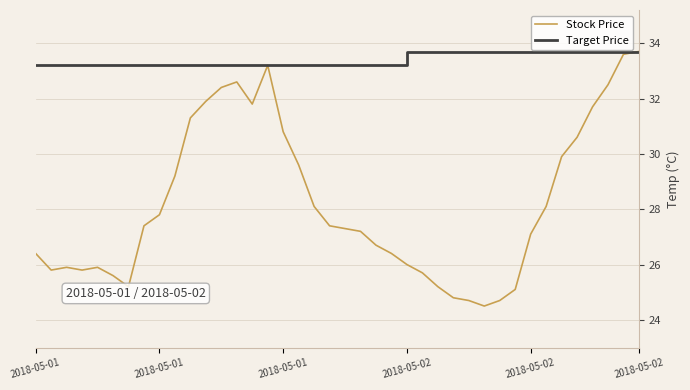

Which series has the largest range (max minus min)?

Stock Price